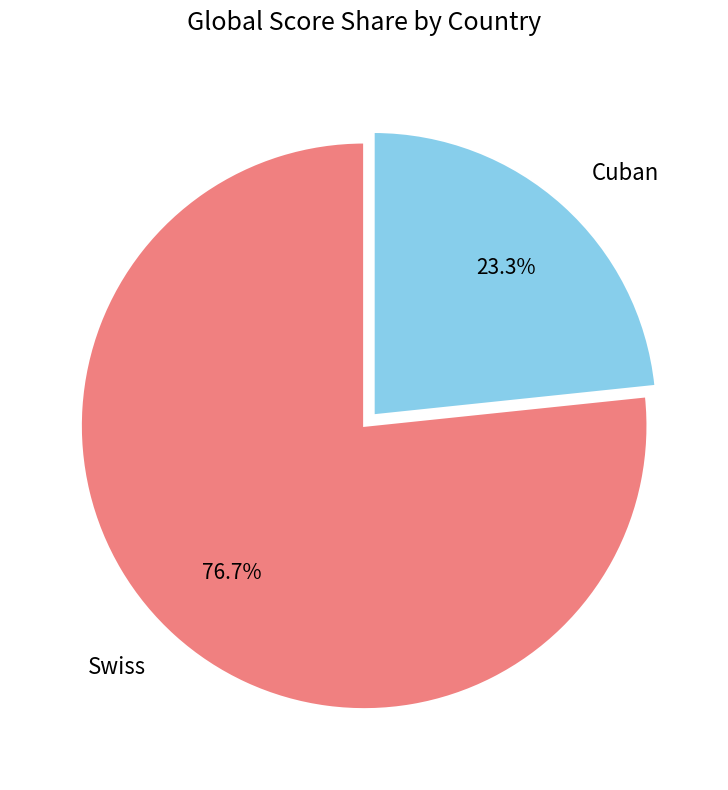

To the nearest percent, what percentage of the pie is Swiss?

77%